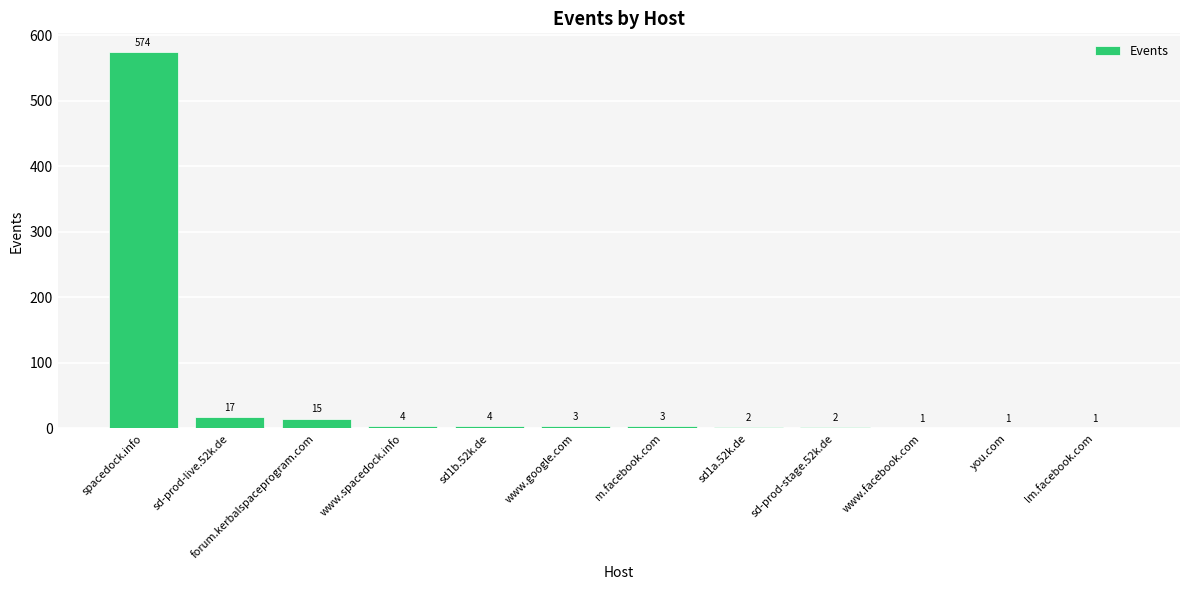

What is the change in value from spacedock.info to www.facebook.com?

-573